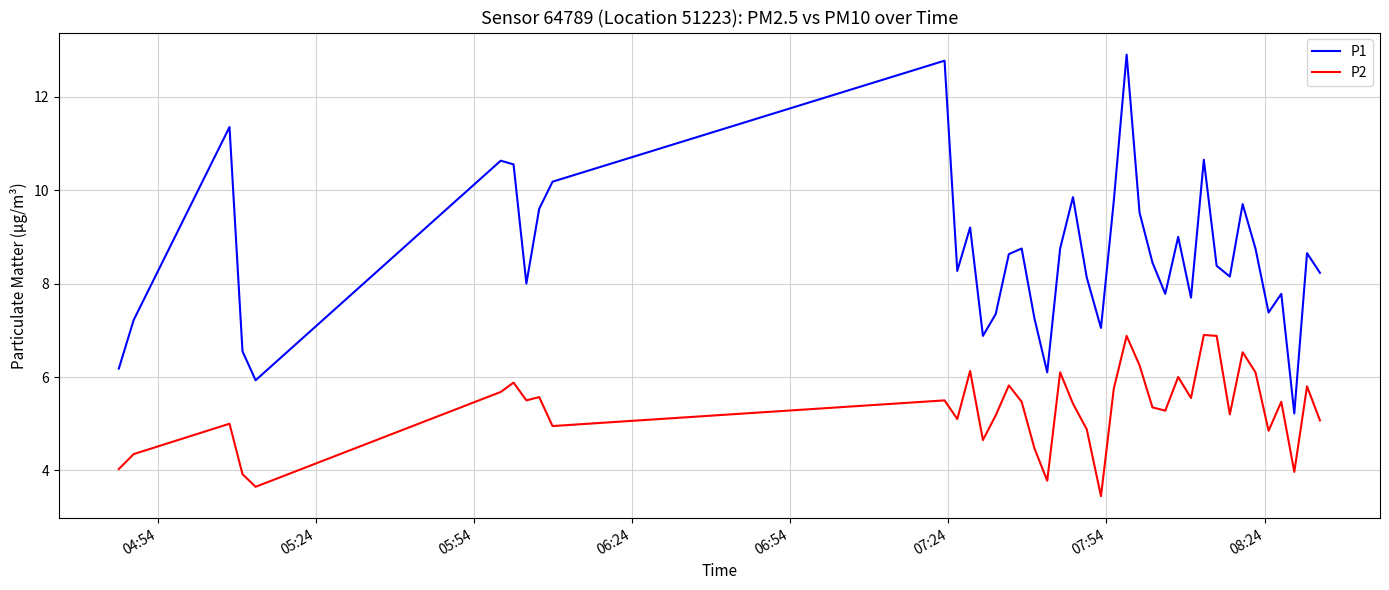

What is the maximum value shown in the chart?

12.9